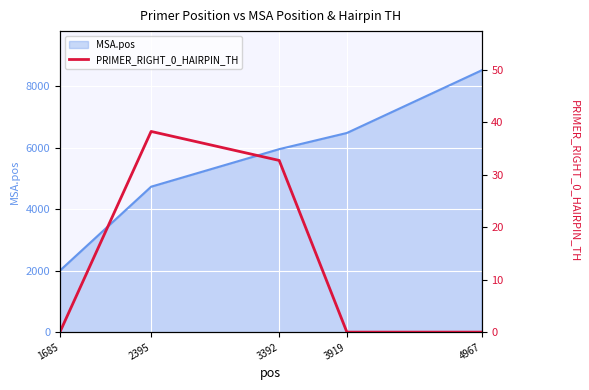

List the labels in order of value, smallest first.

1685, 3919, 4967, 3392, 2395